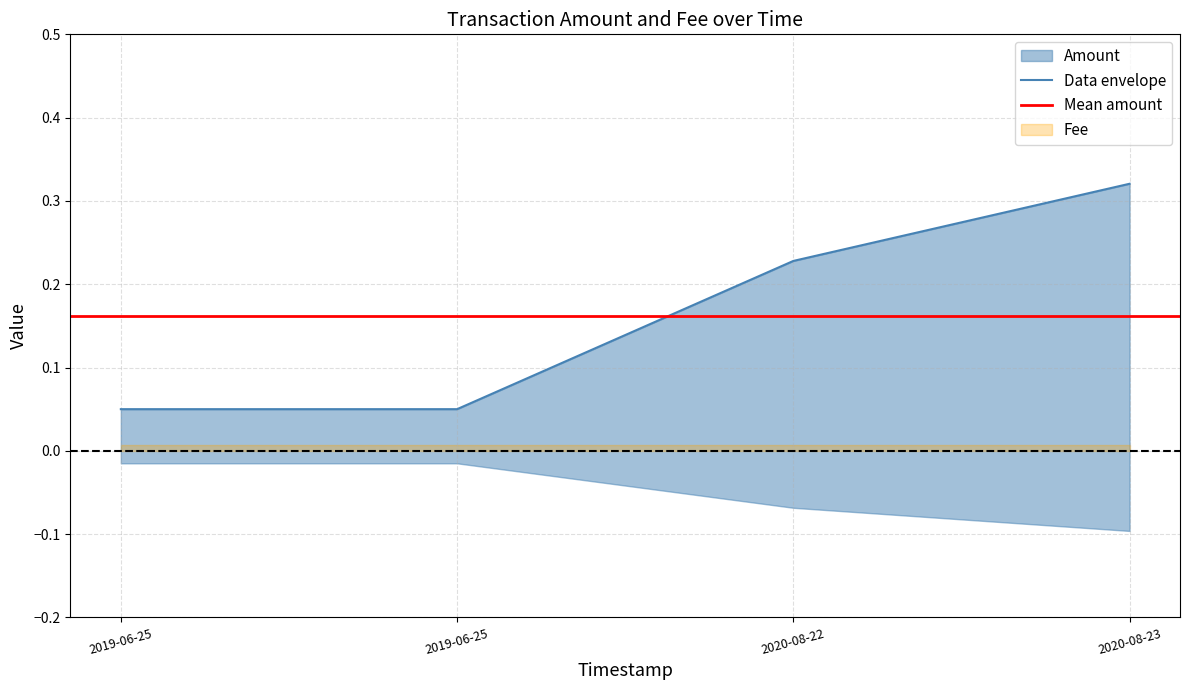

Reading left to right, extract all data points from this chart.

0.1	0.1	0.2	0.3